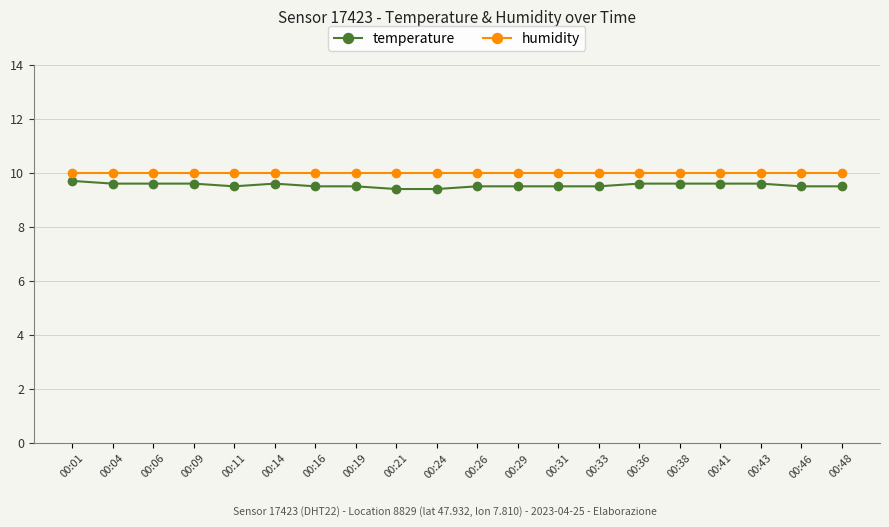

Which series has the widest spread of values?

temperature